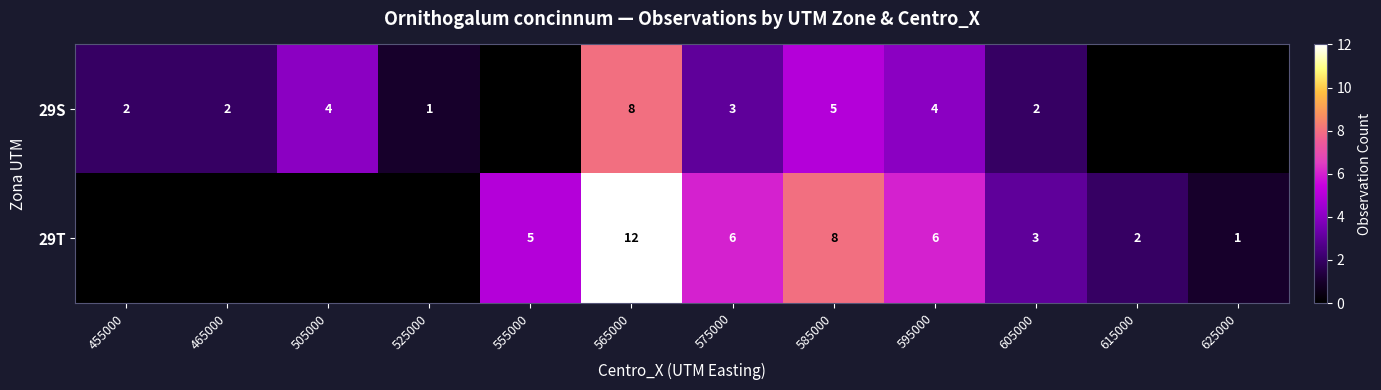

The value of 29S at 575000 is 3. True or false?

True